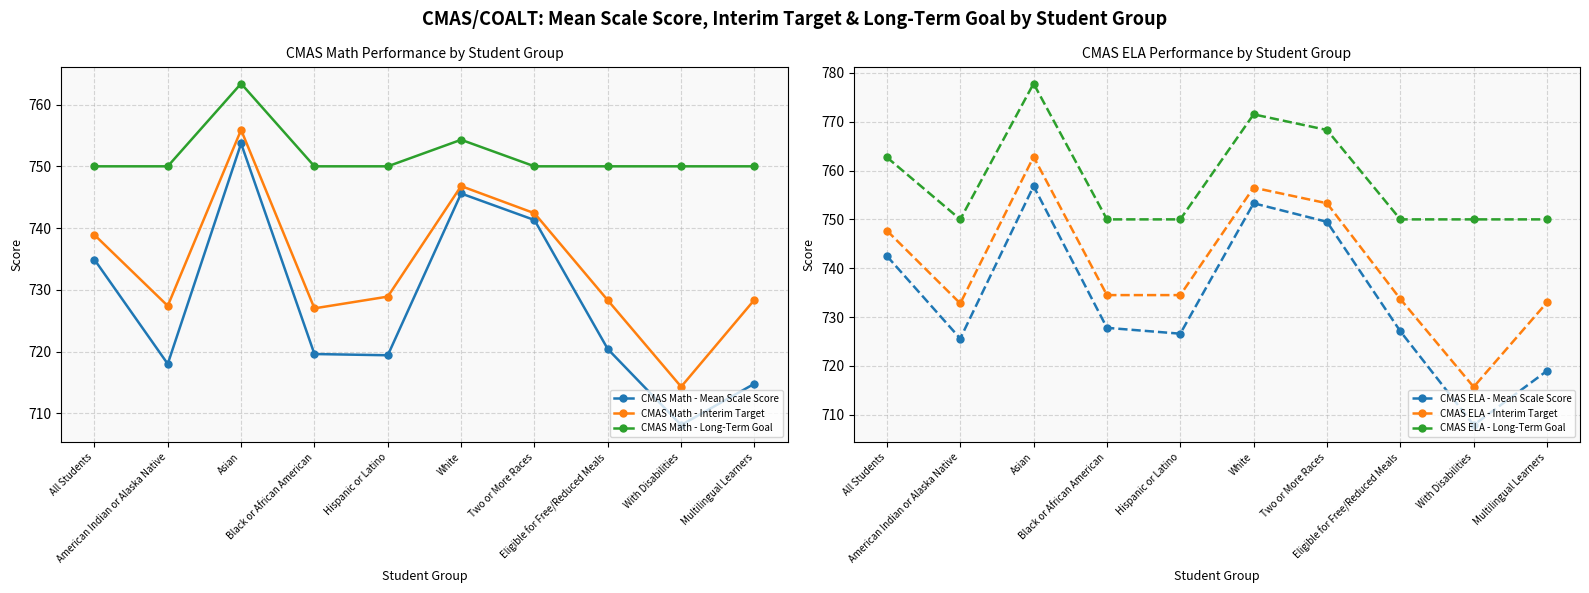

What is the difference between the CMAS Math - Mean Scale Score values at American Indian or Alaska Native and Asian?

35.7